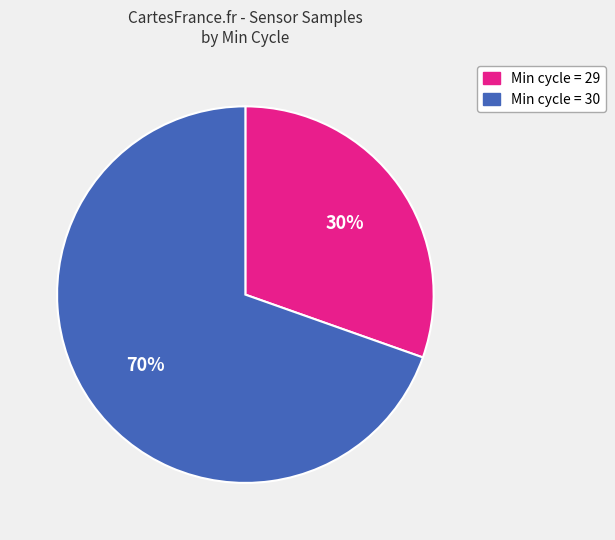

How many slices are in this pie chart?

2